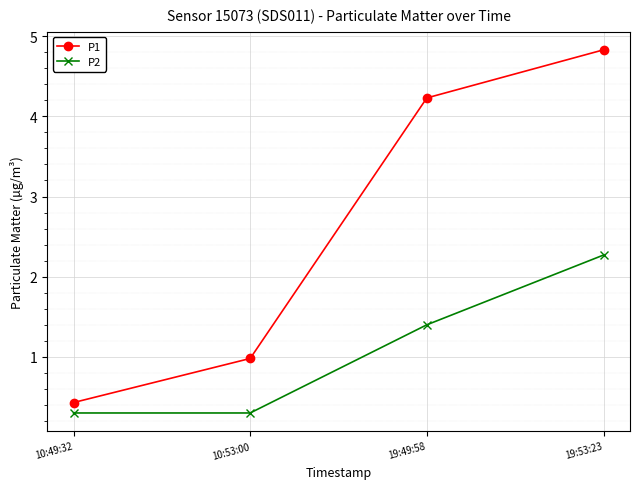

What is the total value across all series at 10:49:32?

0.7